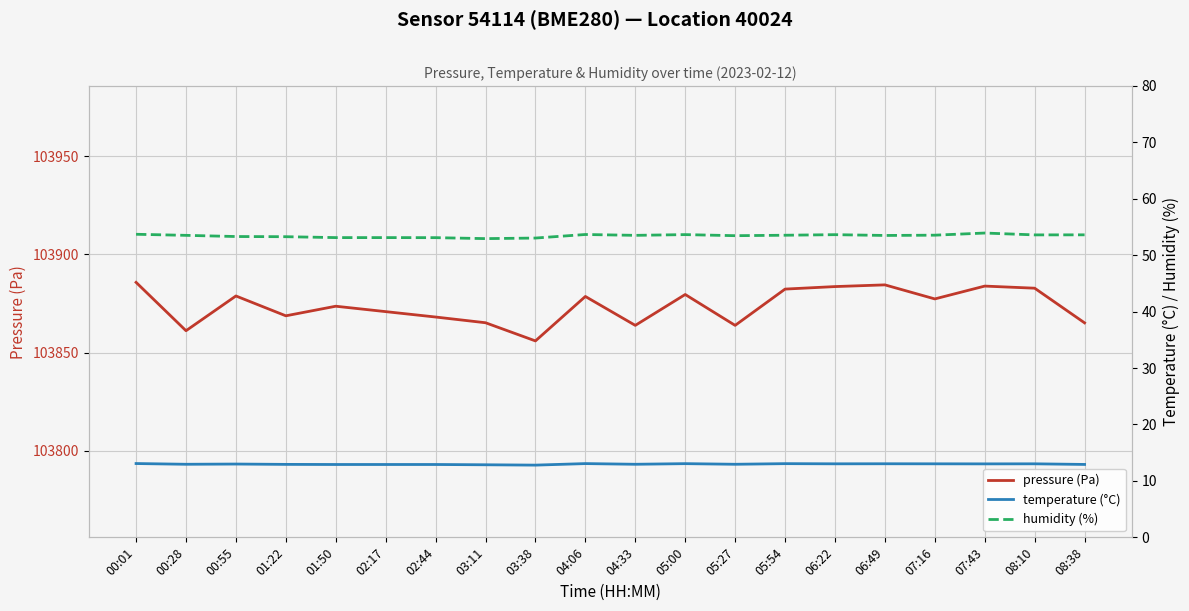

What is the difference between the maximum and minimum values in the temperature (°C) series?

0.3